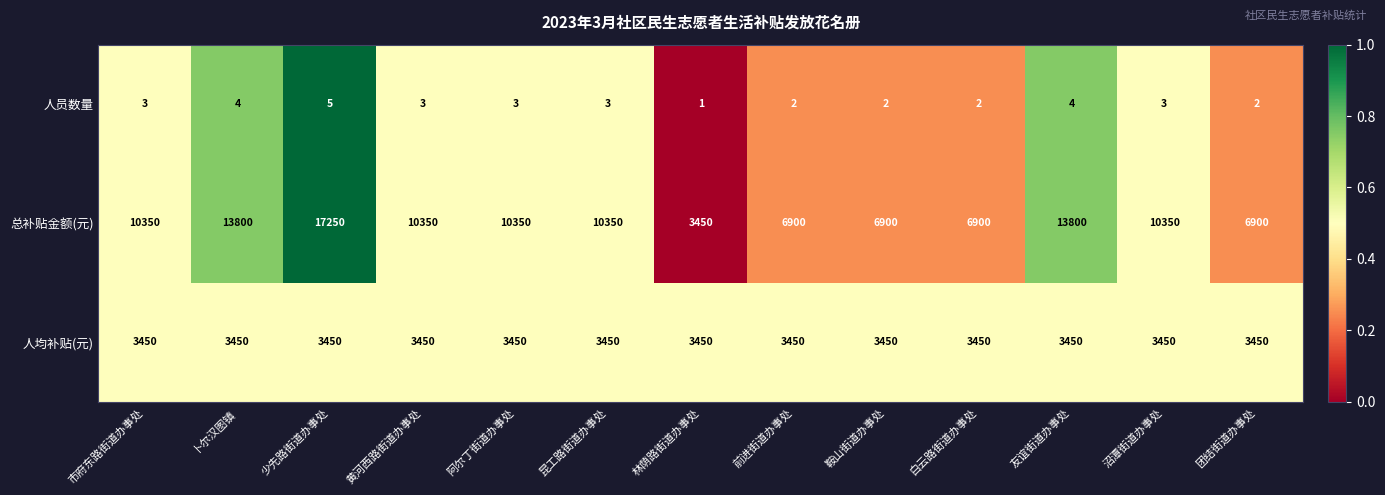

What is the sum of the 总补贴金额(元) values at 沼潭街道办事处 and 卜尔汉图镇?

24150